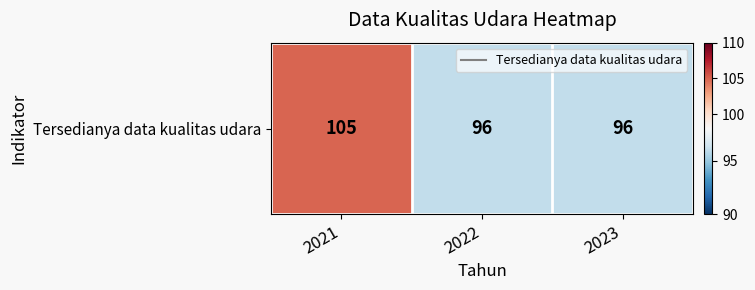

List the labels in order of value, smallest first.

2022, 2023, 2021